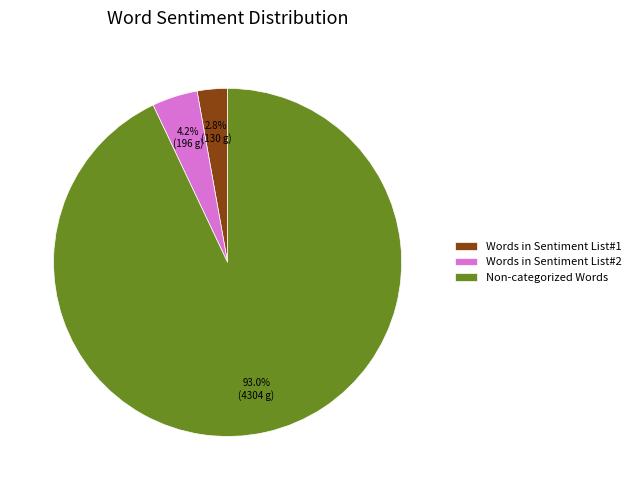

What is the total percentage of Words in Sentiment List#2 and Words in Sentiment List#1?

7.0%